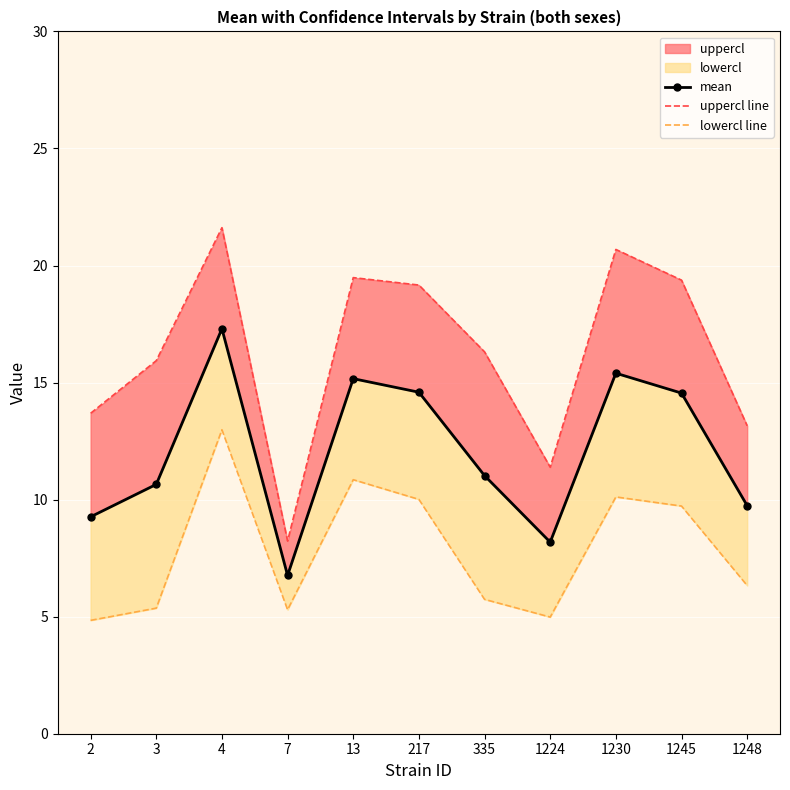

Reading left to right, transcribe all the data shown in this chart.

mean: 9.3	10.7	17.3	6.8	15.2	14.6	11.0	8.2	15.4	14.6	9.7
uppercl line: 13.7	15.9	21.6	8.2	19.5	19.2	16.3	11.4	20.7	19.4	13.2
lowercl line: 4.8	5.4	13.0	5.3	10.9	10.0	5.7	5.0	10.1	9.7	6.3